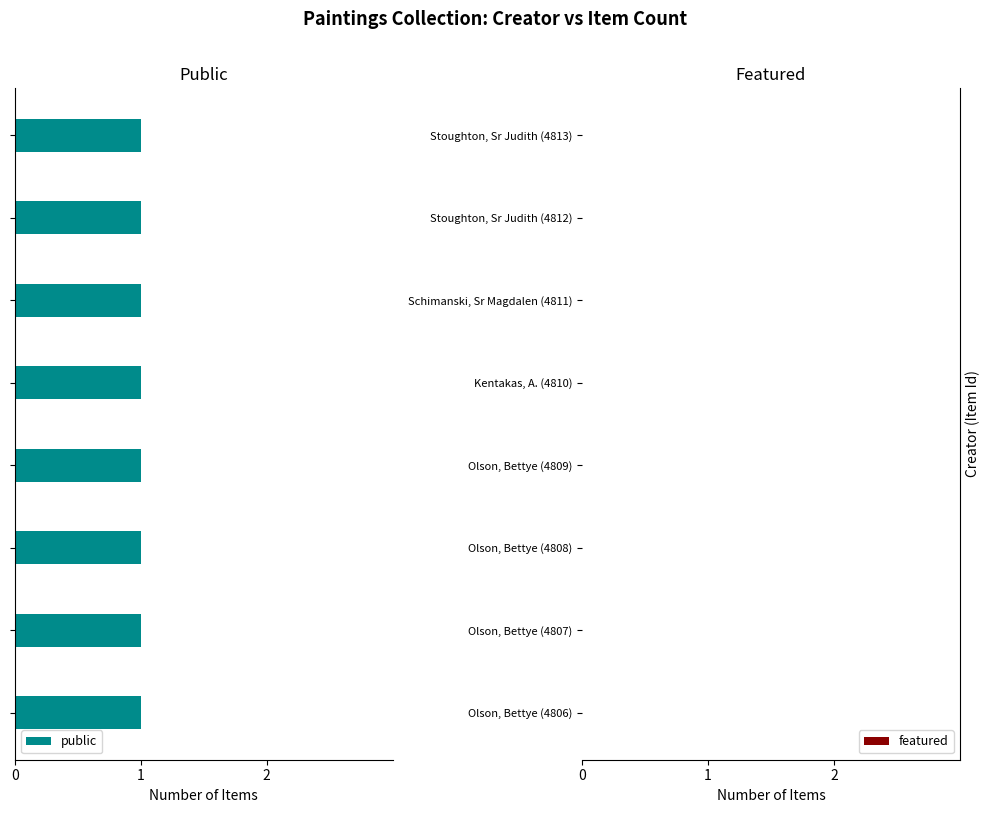

Is it true that Item Count equals 0 at Olson, Bettye (4809)?

False